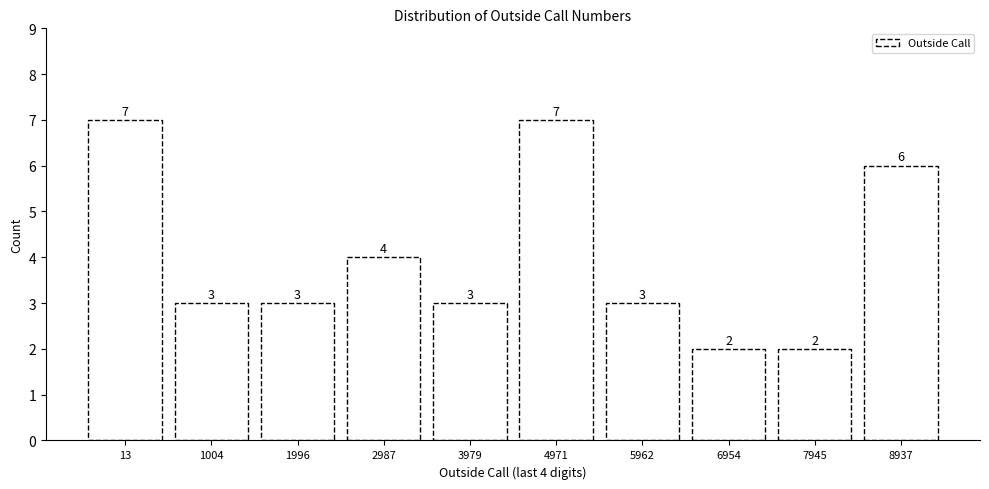

Reading left to right, transcribe all the data shown in this chart.

7	3	3	4	3	7	3	2	2	6